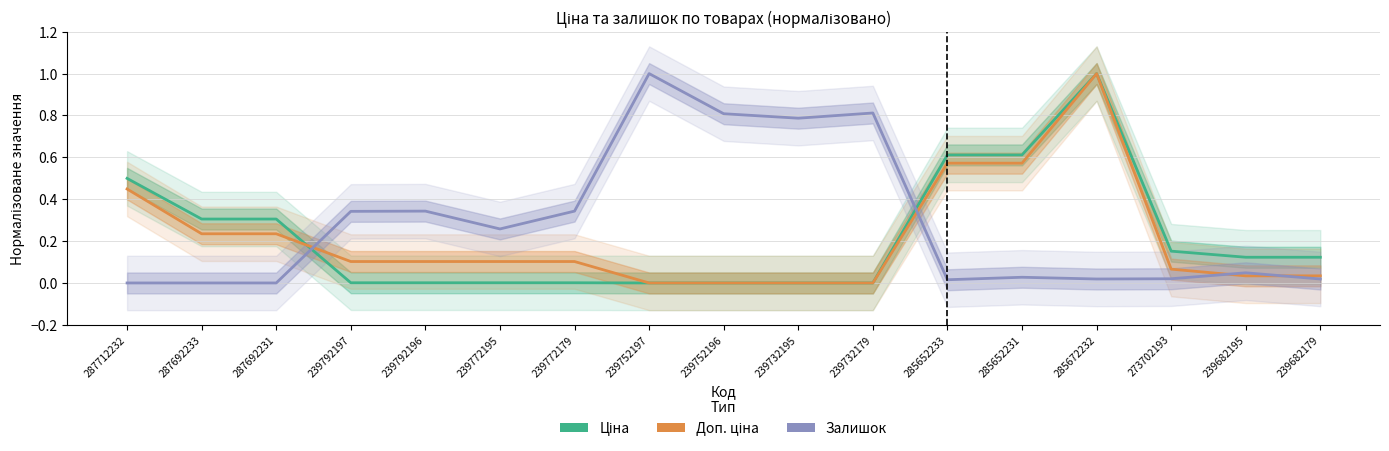

What position from the left is 287692231?

3